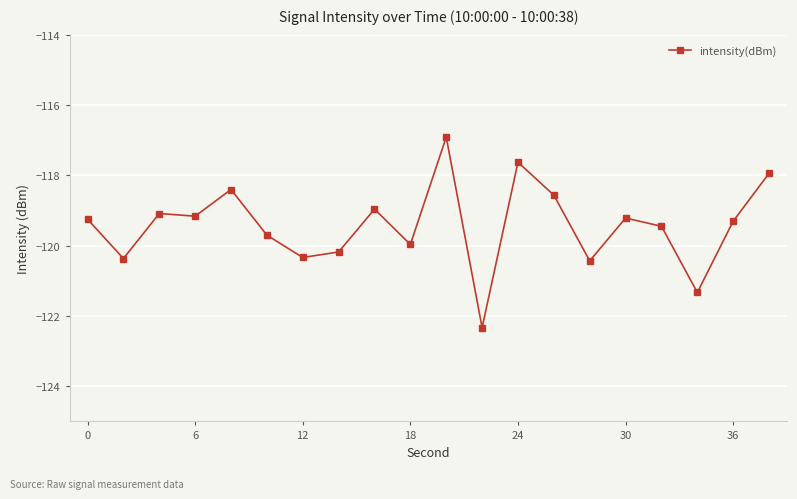

Count the number of categories in the chart.

20